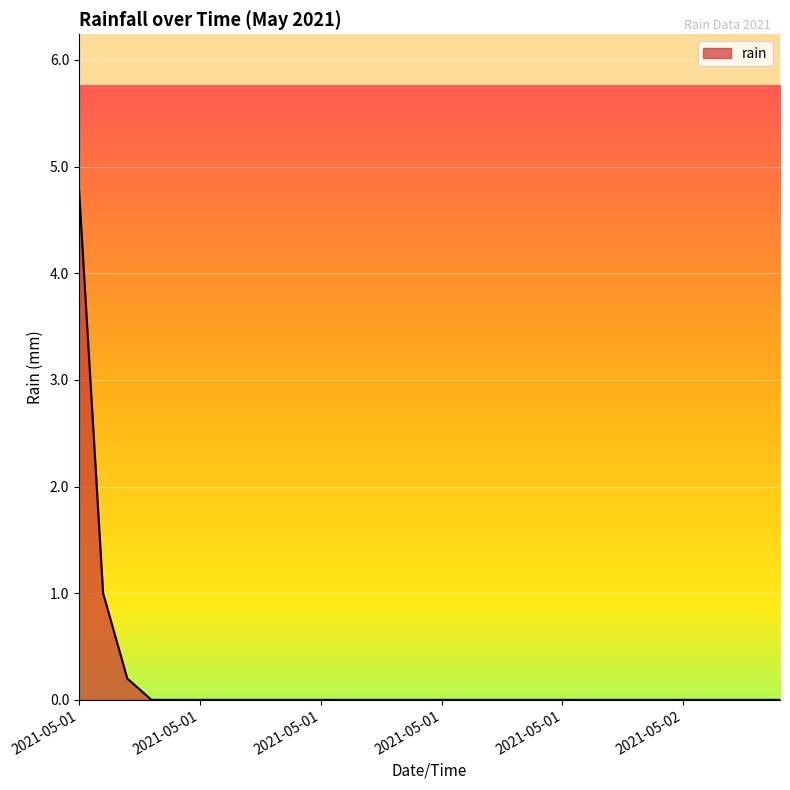

What is the sum of all values?

6.0